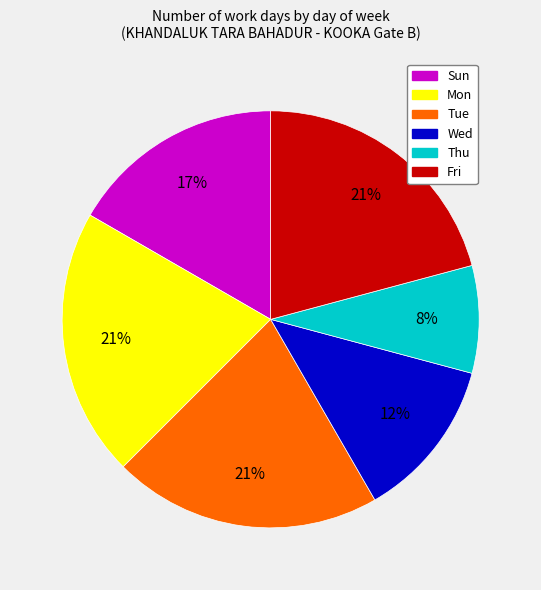

Which category has the smallest portion of the pie?

Thu